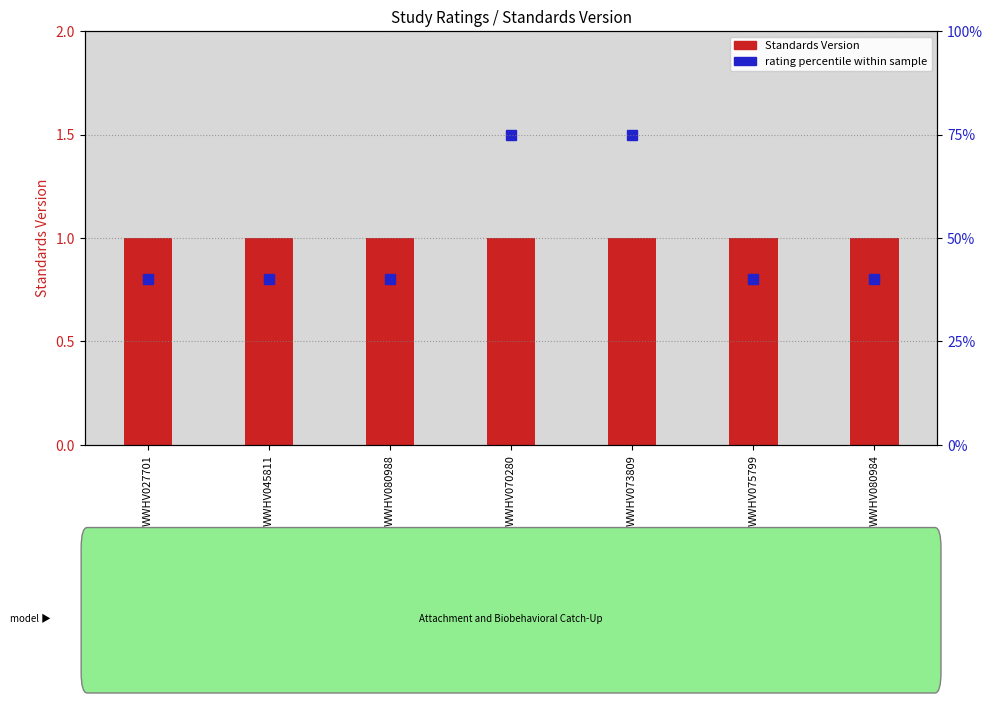

What is the minimum value shown in the chart?

1